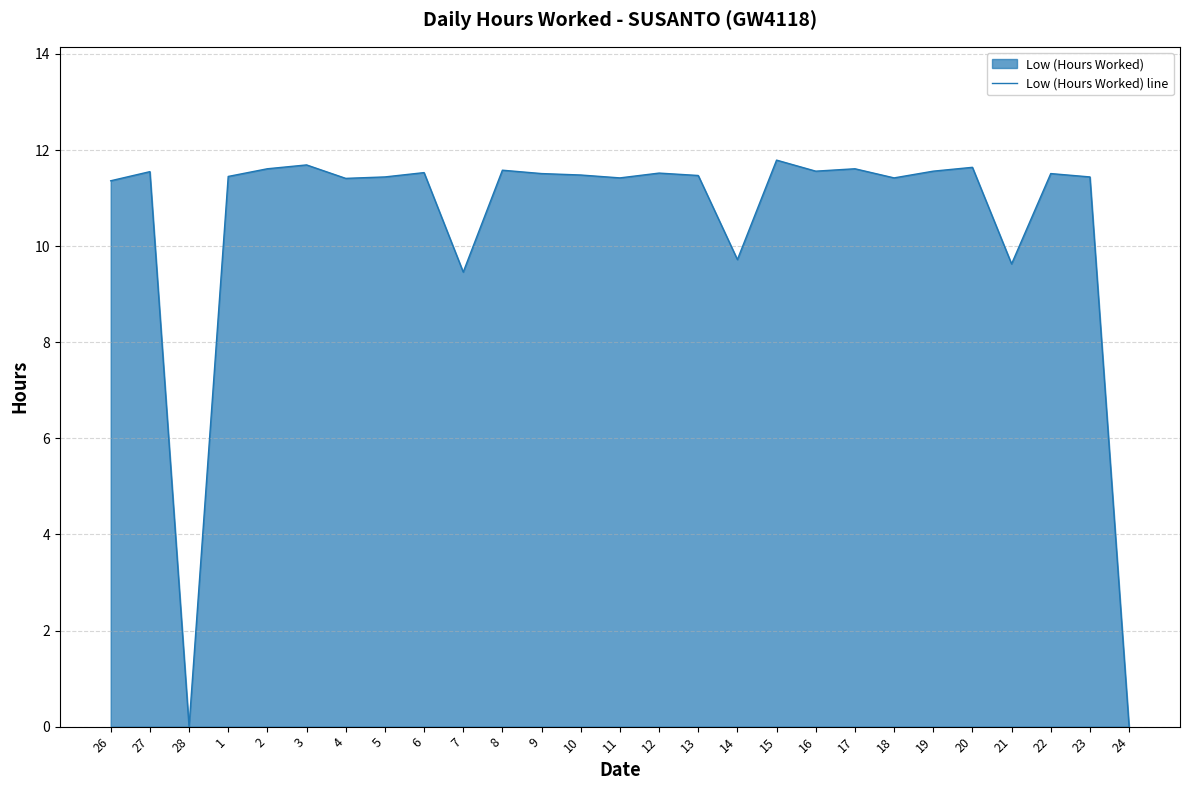

Read the value at 18.

11.4